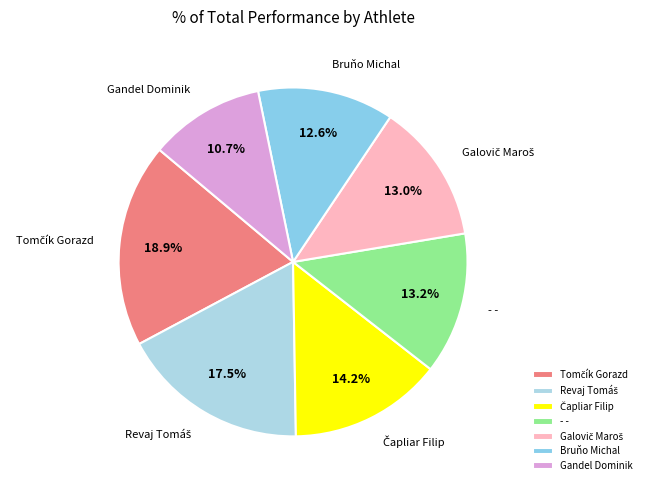

How much of the chart is everything except Gandel Dominik?

89.3%